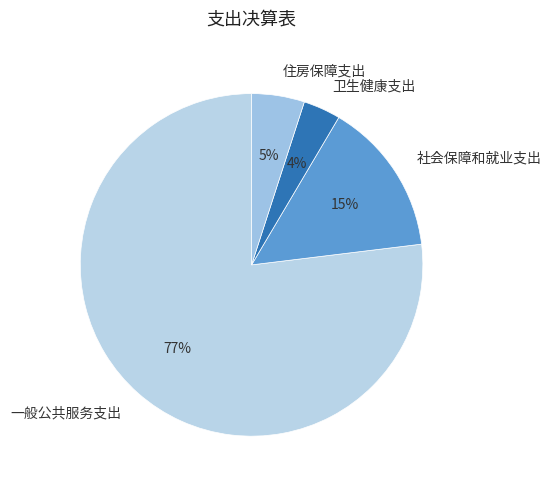

Rank the categories by value from lowest to highest.

卫生健康支出, 住房保障支出, 社会保障和就业支出, 一般公共服务支出